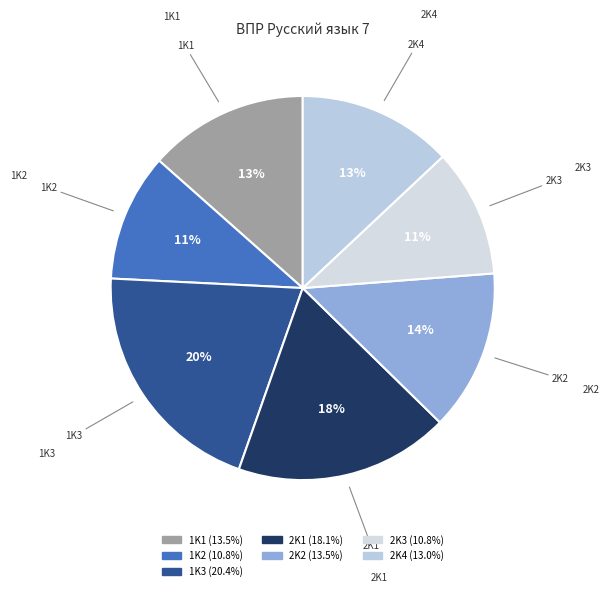

To the nearest percent, what is the average slice percentage?

14%